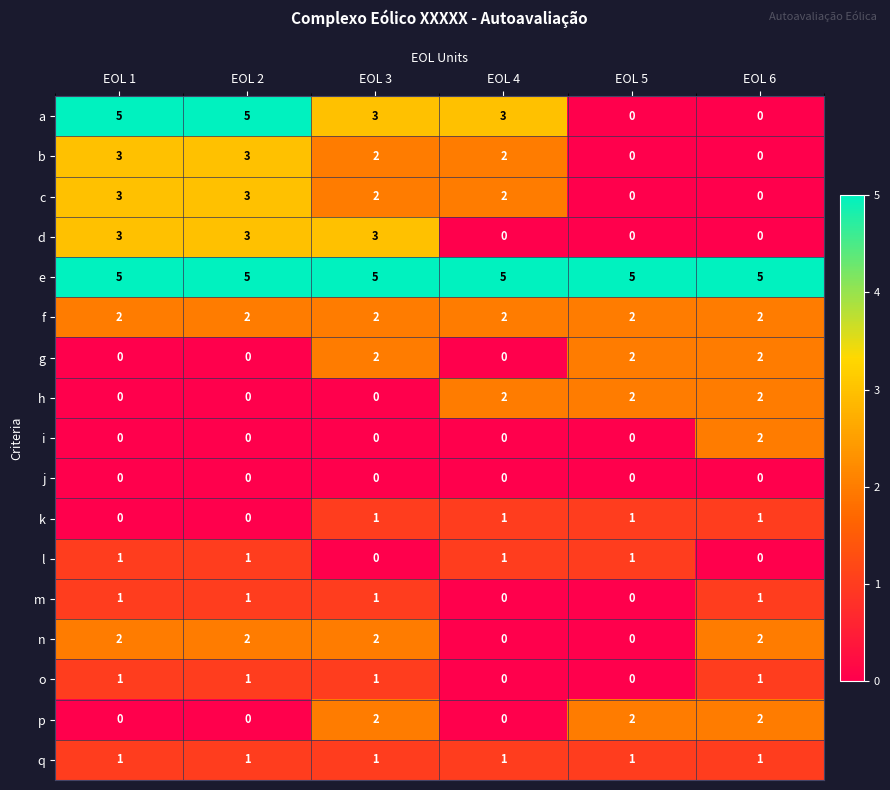

Is the value of e at EOL 1 greater than the value of i at EOL 4?

Yes